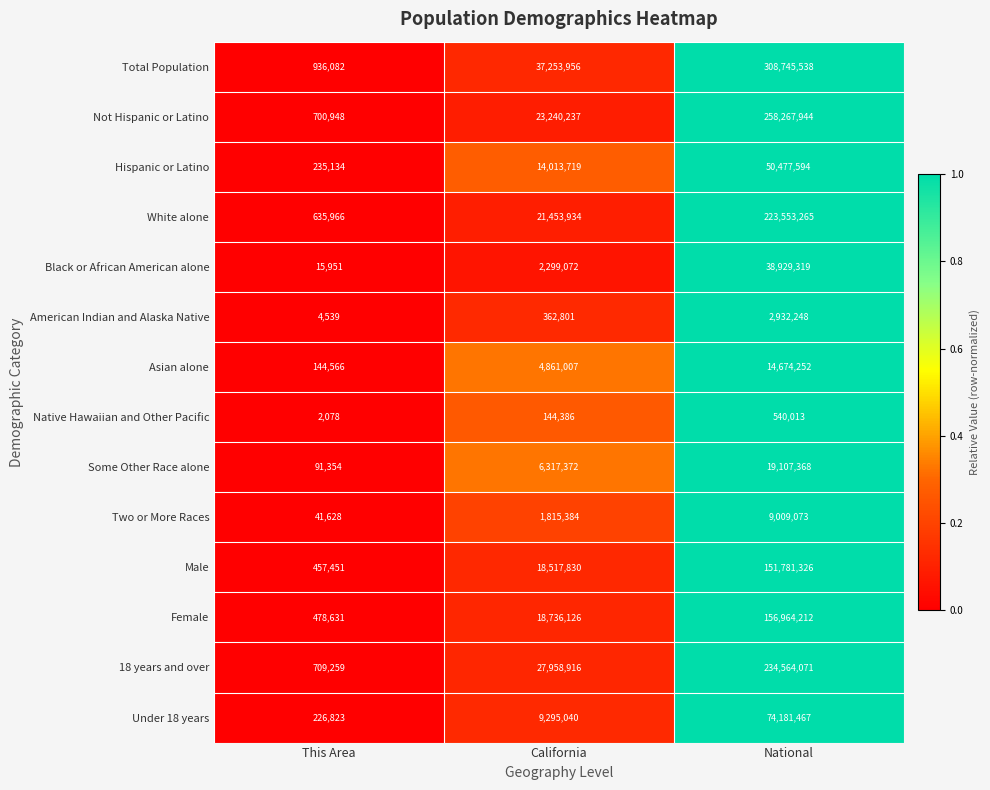

What is the difference between the Two or More Races values at California and This Area?

1773756